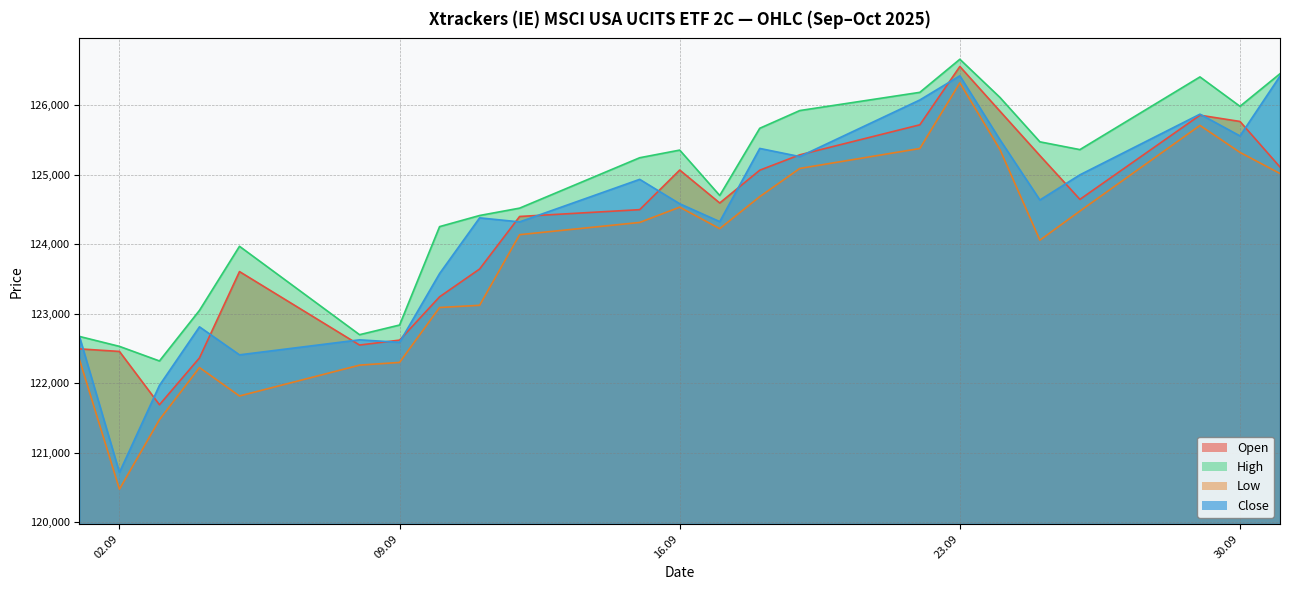

True or false: Open and High cross at least once.

False